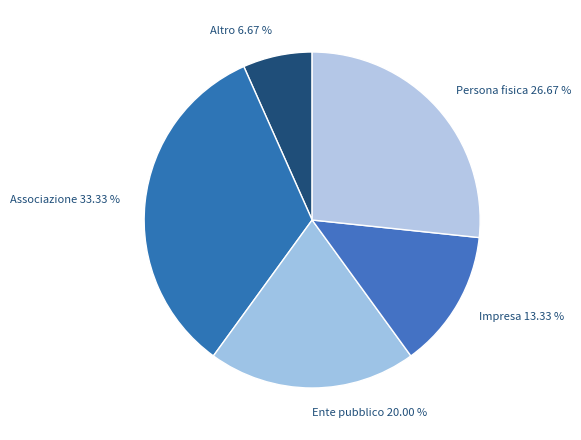

Does Impresa account for over 50% of the chart?

No